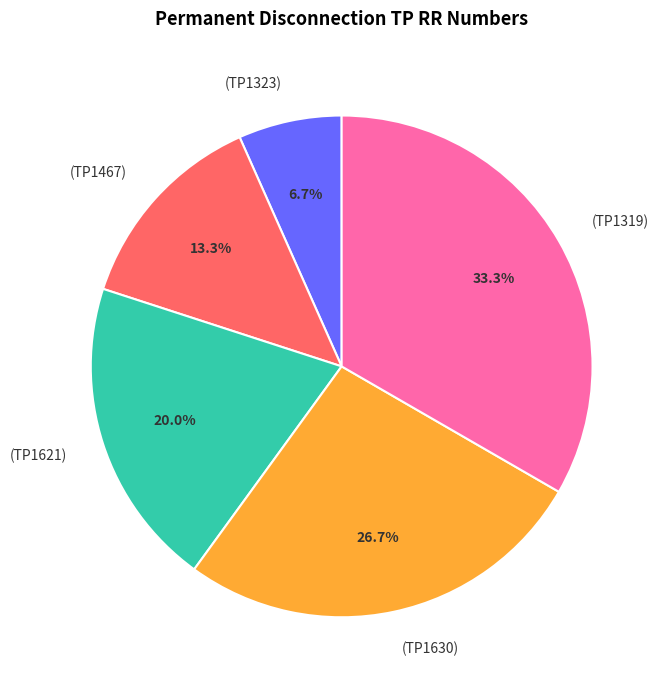

Is there a majority slice in this chart?

No